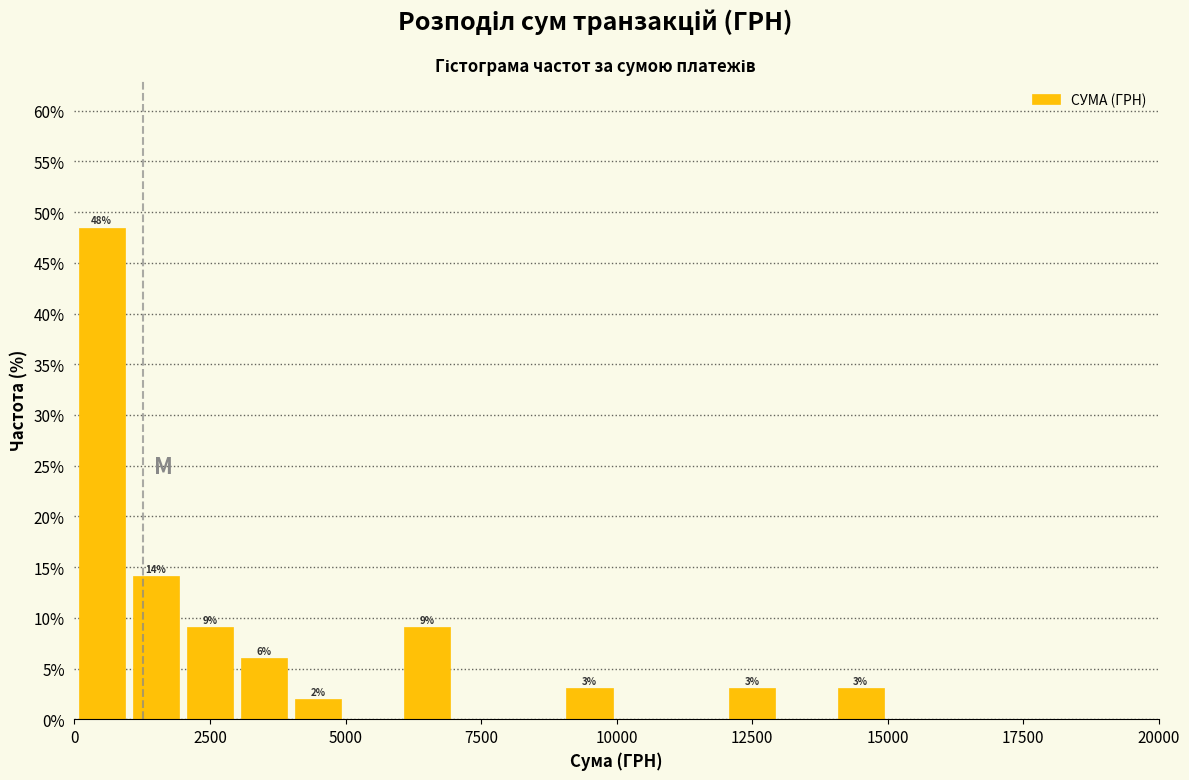

Around what value on the x-axis is the tallest bar? Give the approximate position of its centre, as read against the axis.

500